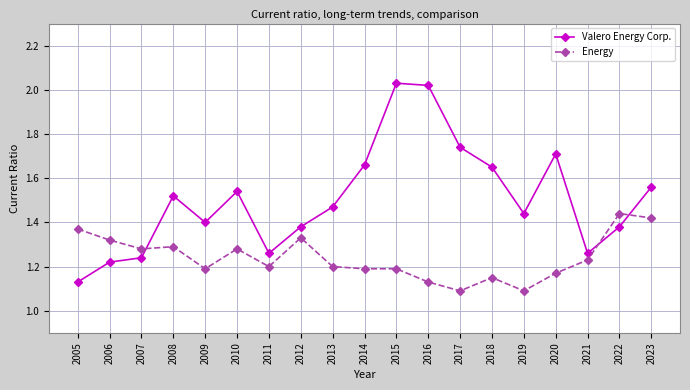

The Energy series shows 0.7 at 2020. True or false?

False